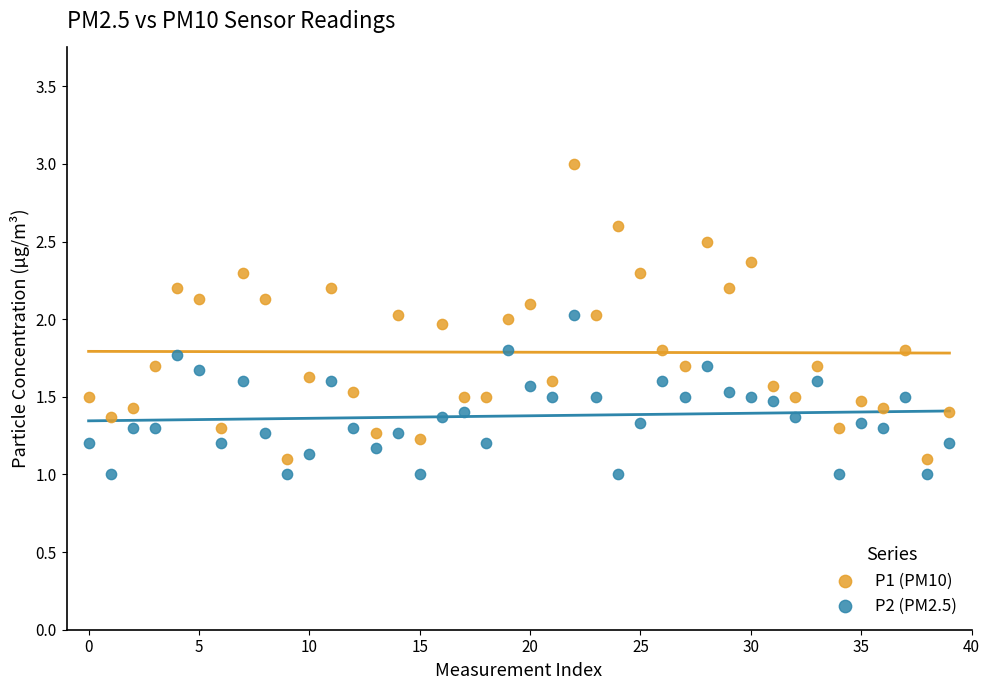

Across all data points, what is the range of Y values (max minus min)?

2.0